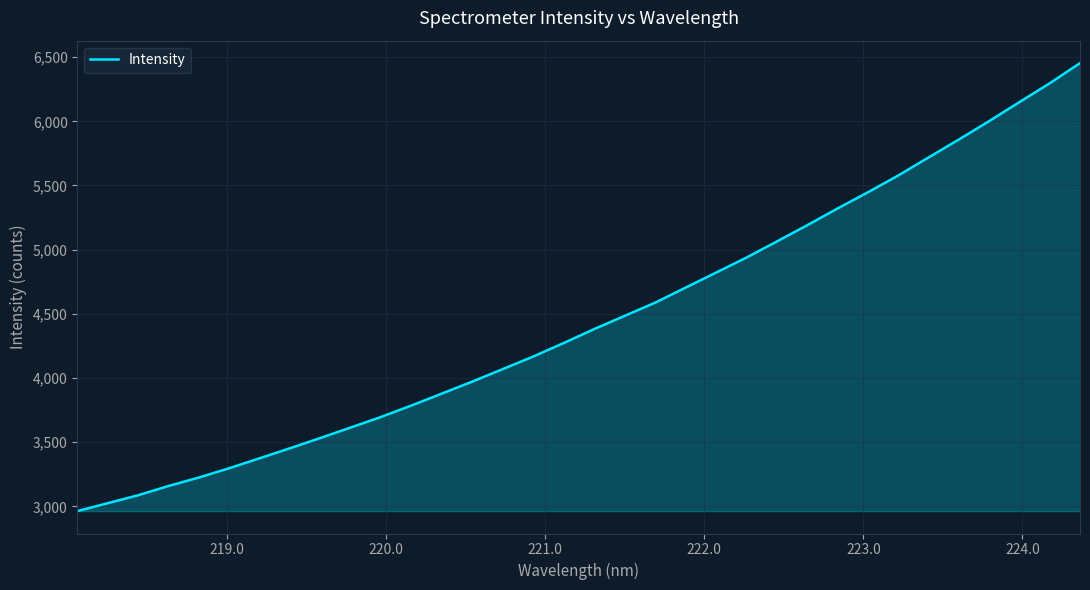

What is the greatest value displayed?

6453.8